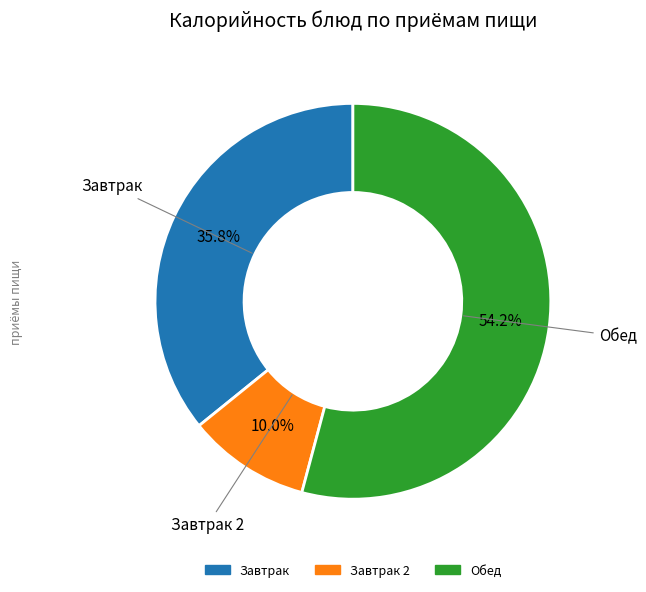

How many slices are in this pie chart?

3